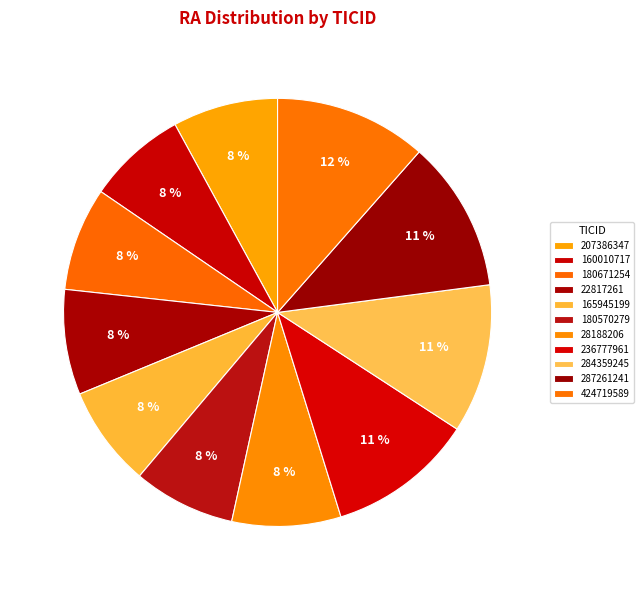

To the nearest percent, what is the combined percentage of 424719589 and 180671254?

19%